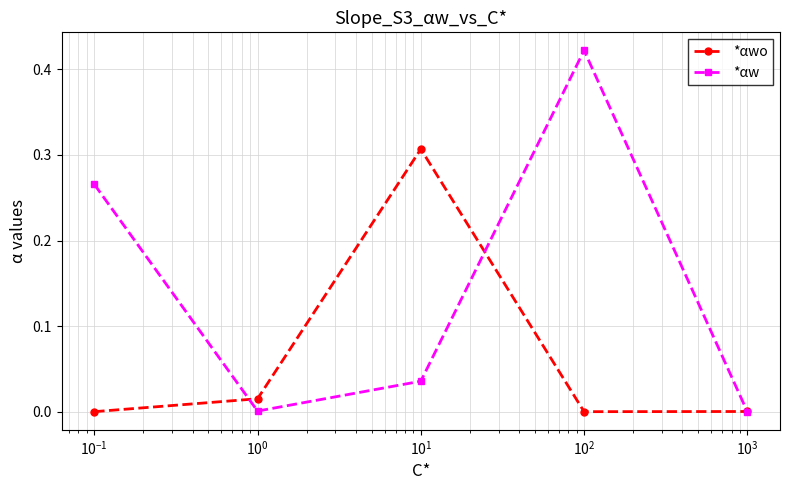

Which series has the widest spread of values?

*αw